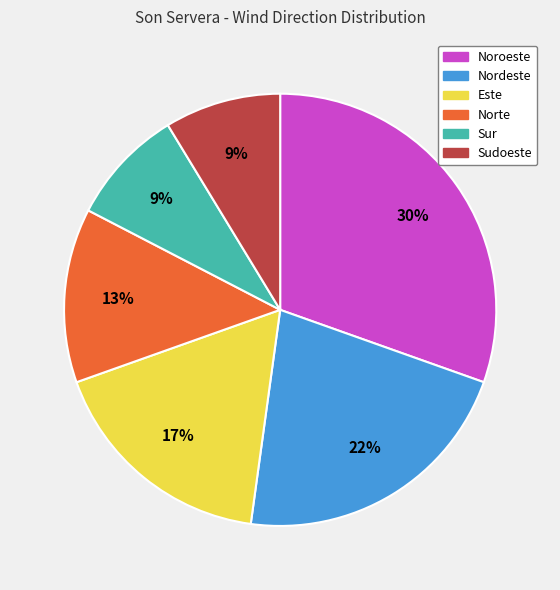

Is it true that Nordeste is 22% of the pie?

True